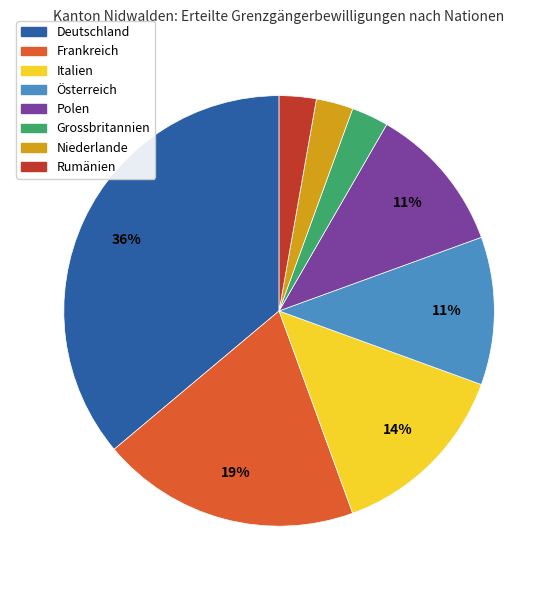

How many segments does this pie chart have?

8